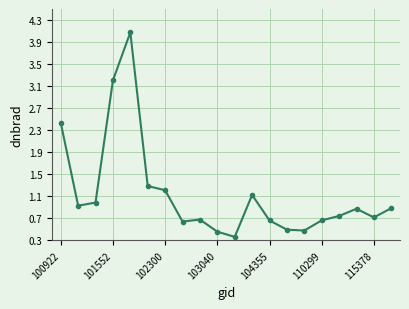

What is the greatest value displayed?

4.1